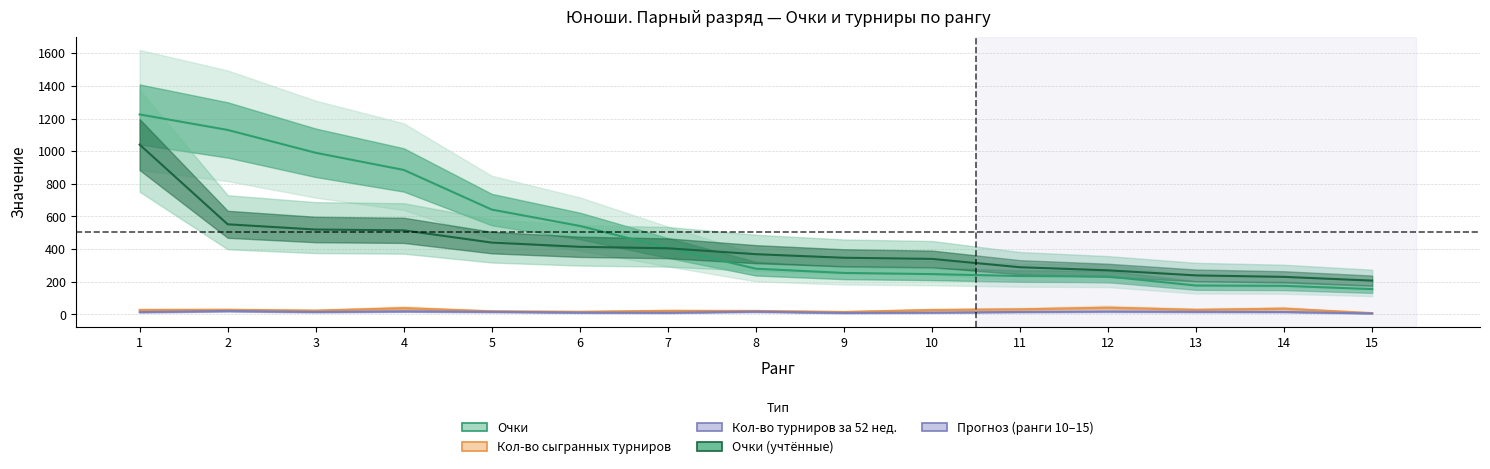

What is the difference between the highest and lowest values at 5?

626